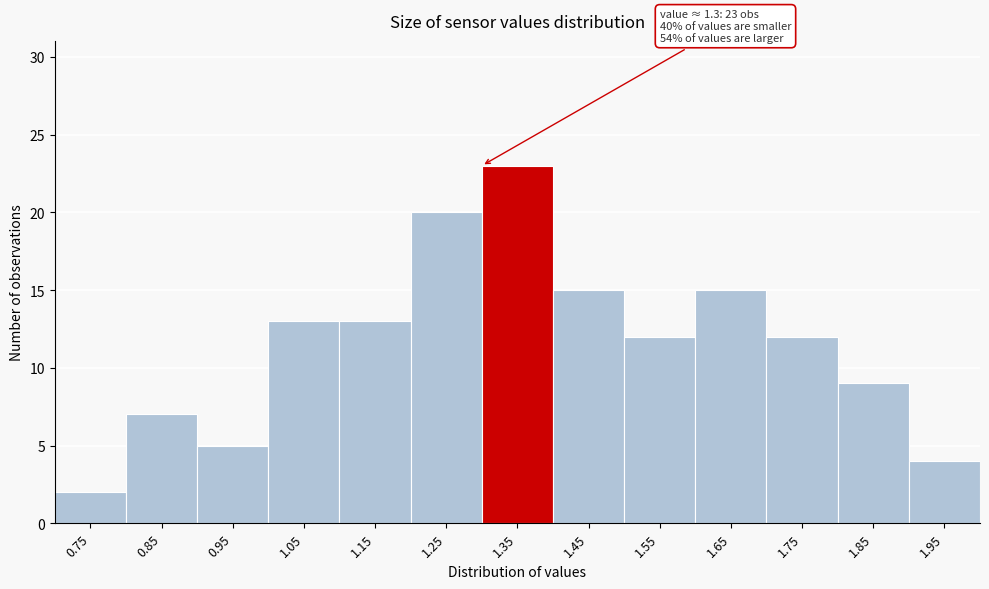

Which range on the x-axis has the tallest bar?

1.3 to 1.4